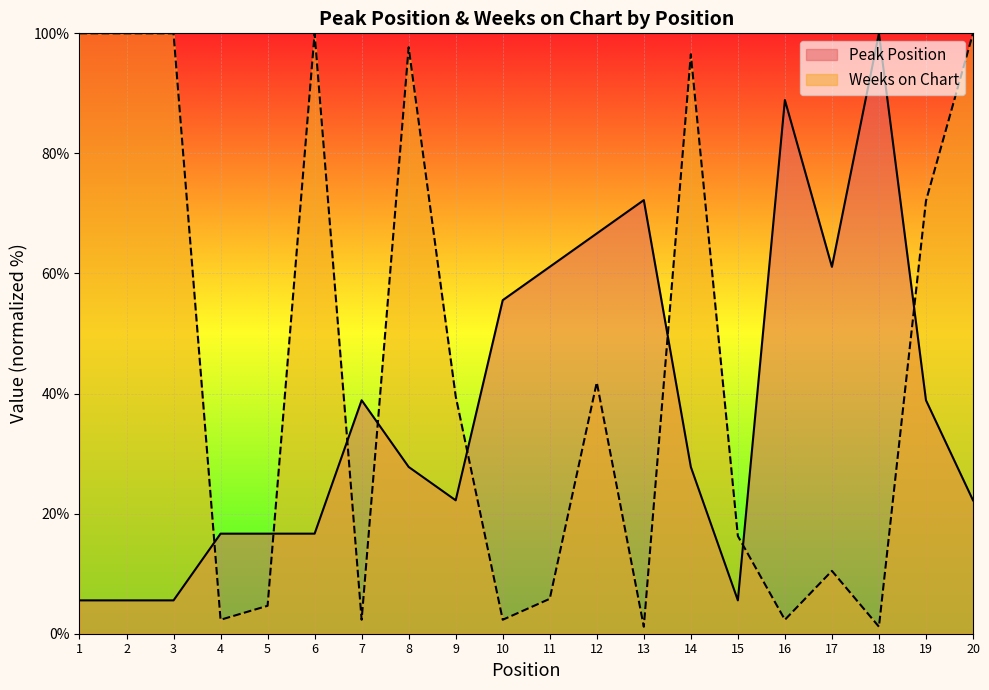

Is it true that Peak Position equals 72.2 at 13?

True